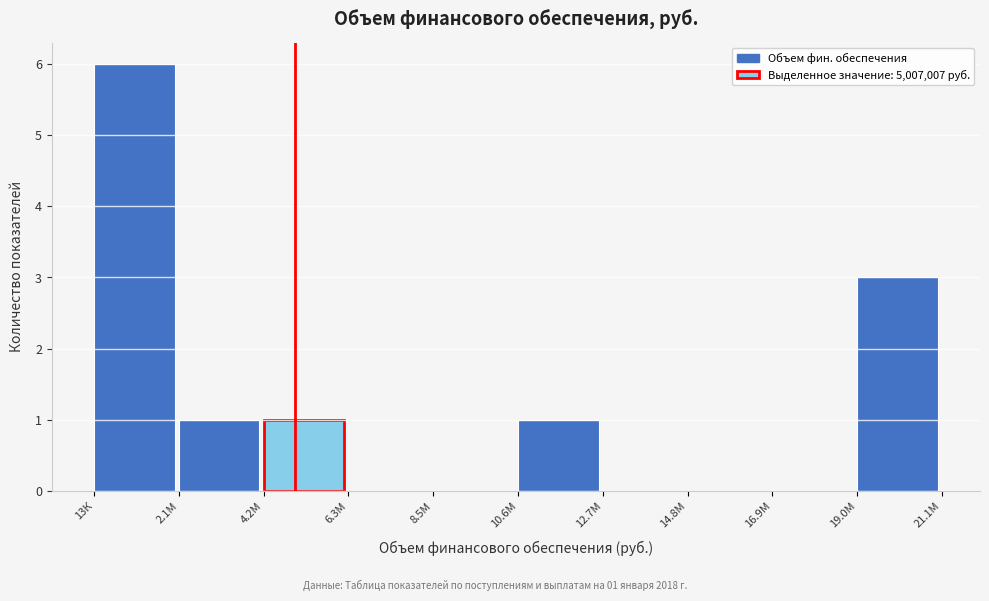

Reading left to right, list all the values displayed in this chart.

13К=6	2.1М=1	4.2М=1	6.3М=0	8.5М=0	10.6М=1	12.7М=0	14.8М=0	16.9М=0	19.0М=3